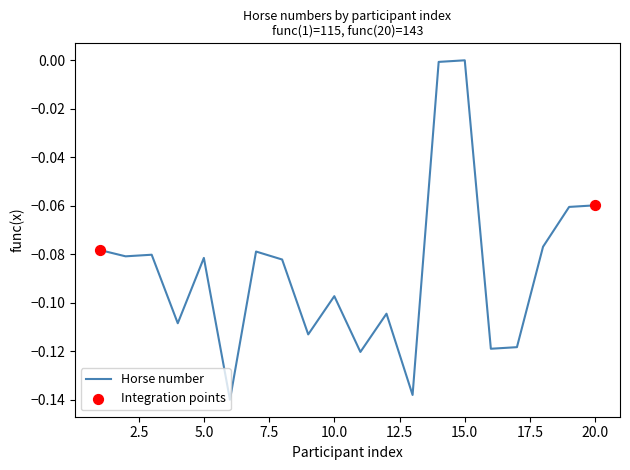

How many lines are shown in the chart?

1